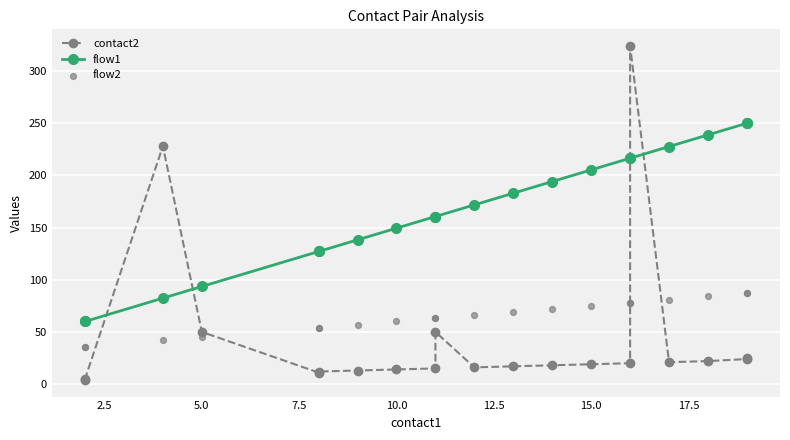

Which series has the largest total across all categories?

flow1